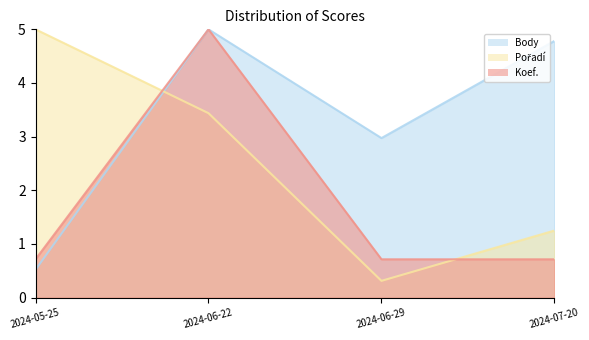

What is the smallest value displayed?

0.3